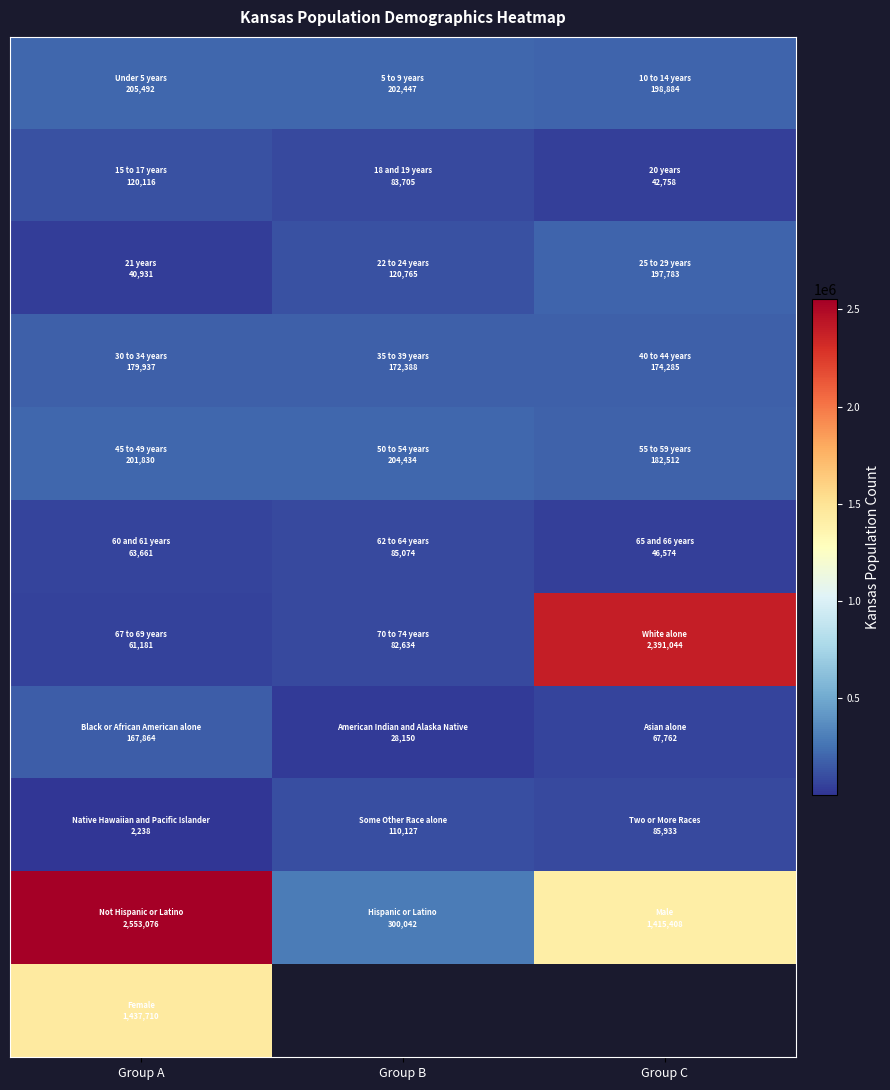

What is the greatest value displayed?

2553076.0